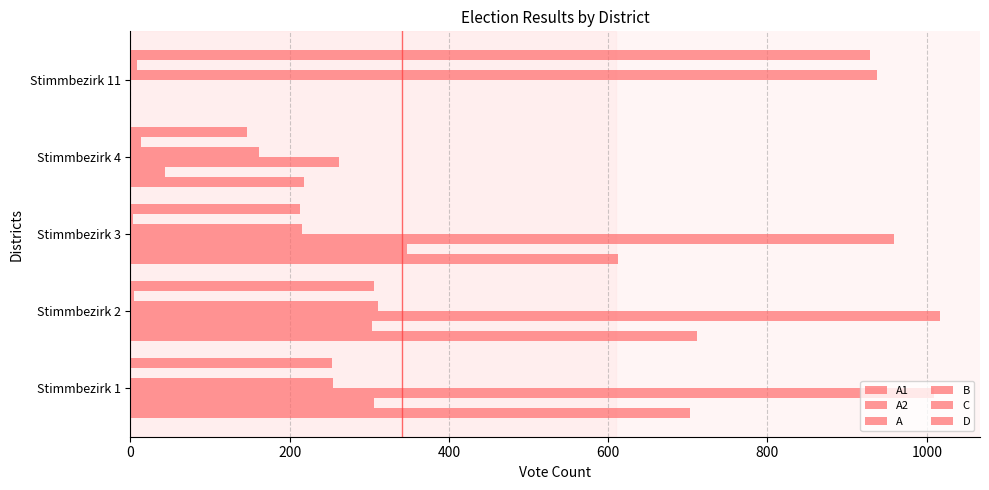

Count the number of categories in the chart.

5